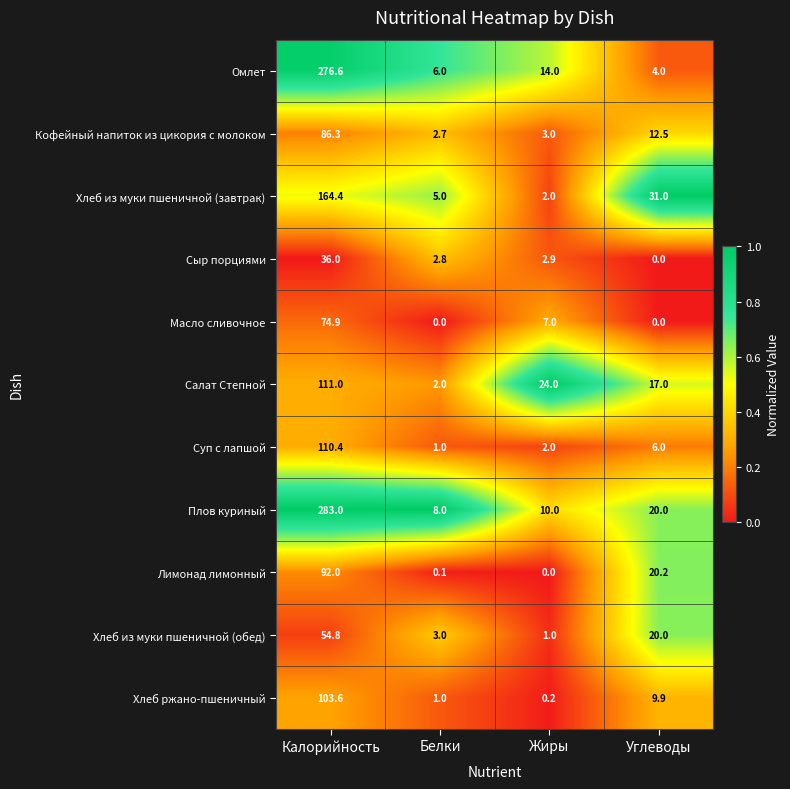

Between Калорийность and Жиры, which series saw the biggest shift?

Плов куриный